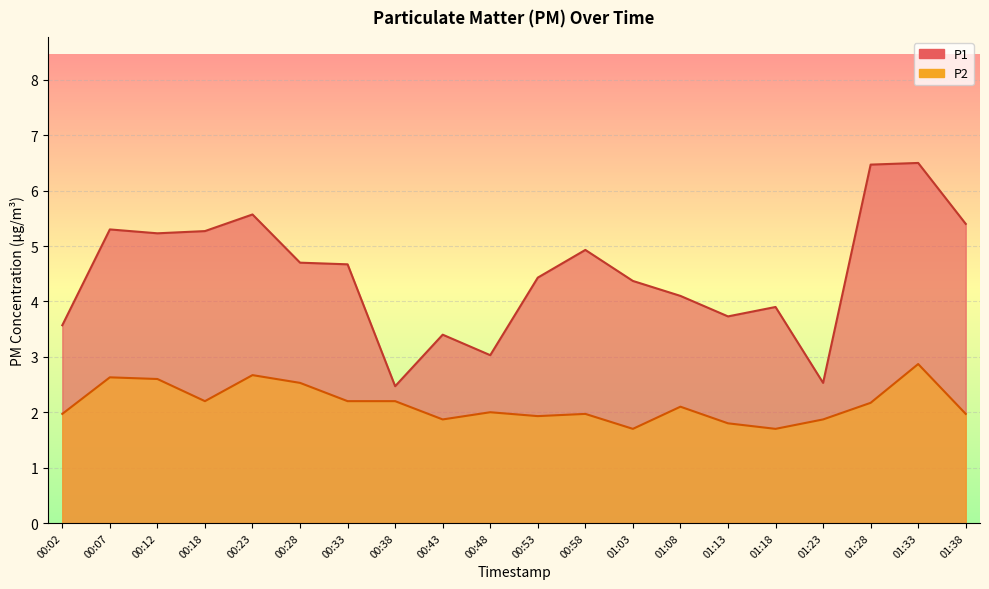

True or false: P1 and P2 cross at least once.

False